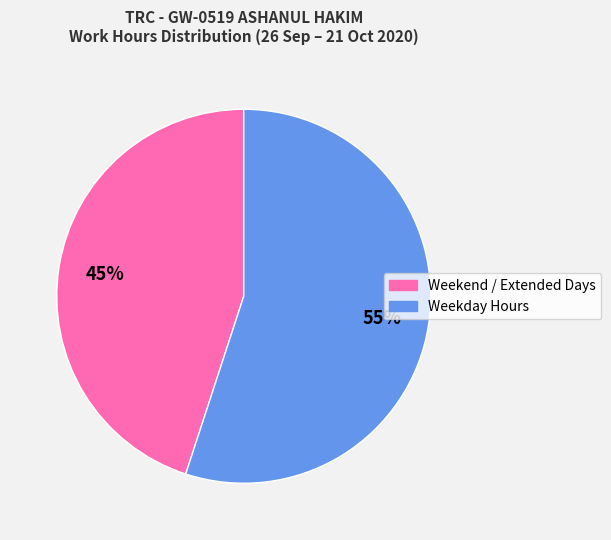

To the nearest percent, what is the difference between the largest and smallest slice percentages?

10%